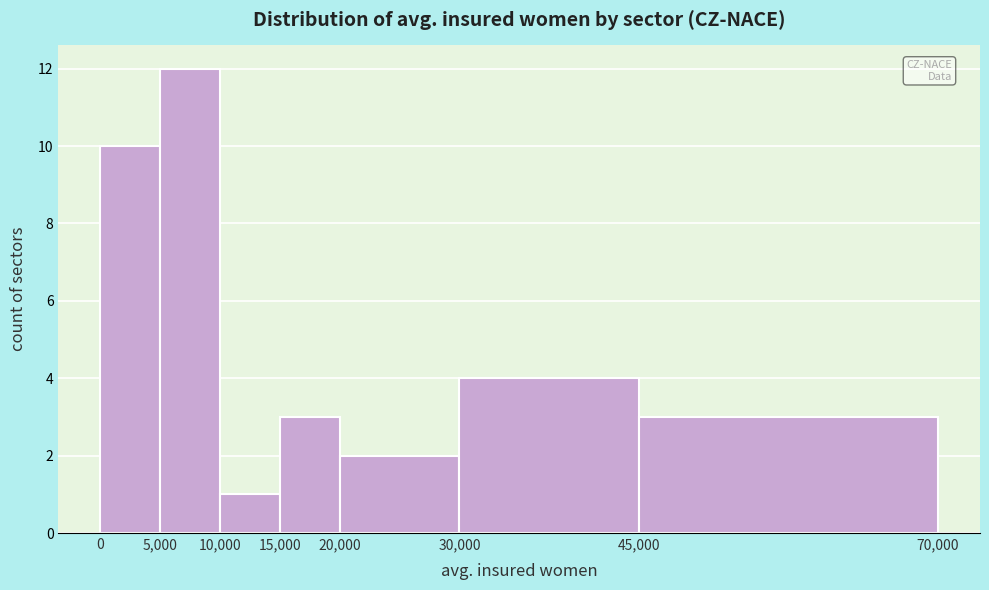

Reading left to right, transcribe this chart: for each bar, give the range it covers on the x-axis and its height. The values are not printed on the chart, so give them approximately, as read against the axis.

0 to 5,000: 10
5,000 to 10,000: 12
10,000 to 15,000: 1
15,000 to 20,000: 3
20,000 to 30,000: 2
30,000 to 45,000: 4
45,000 to 70,000: 3